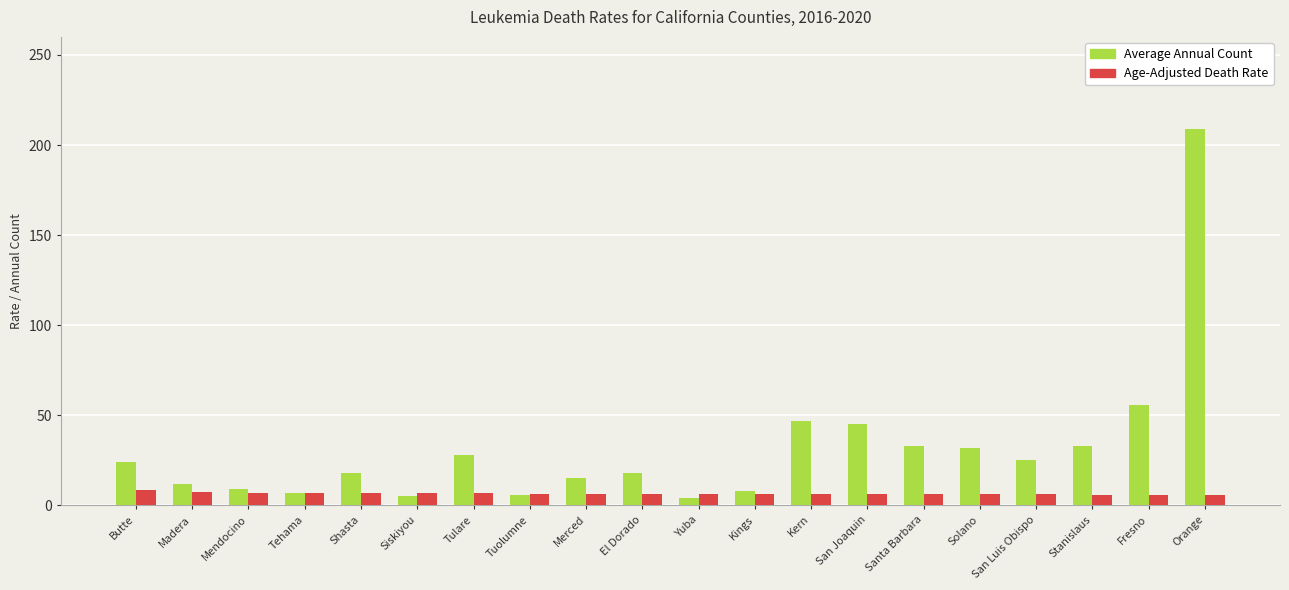

What is the total value across all series at Tuolumne?

12.6